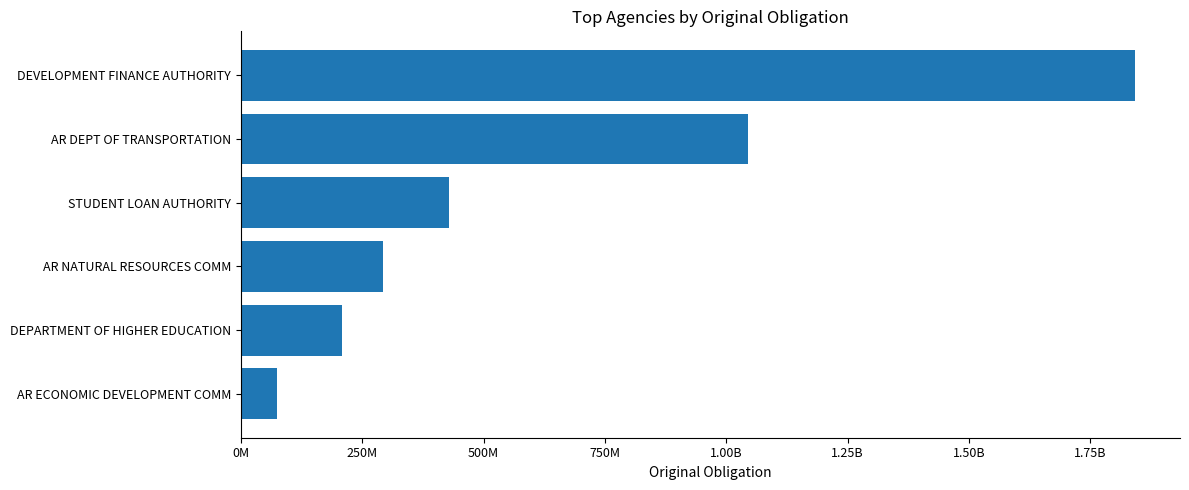

How many categories are shown in the chart?

6